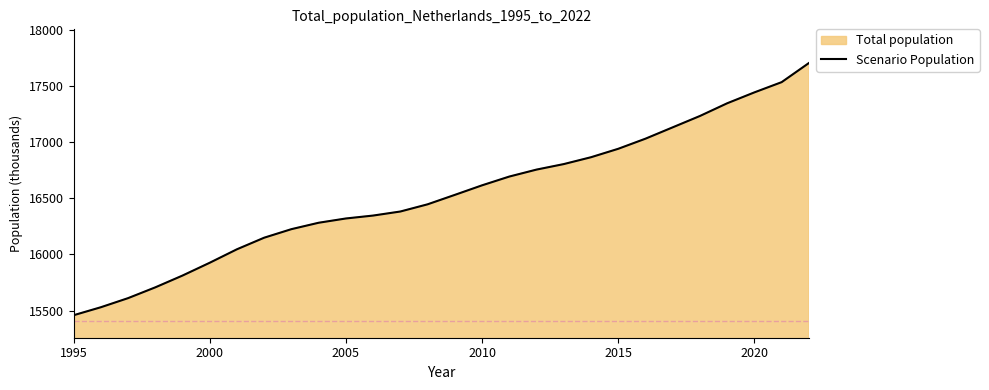

At which category does the chart reach its minimum across all series?

1995